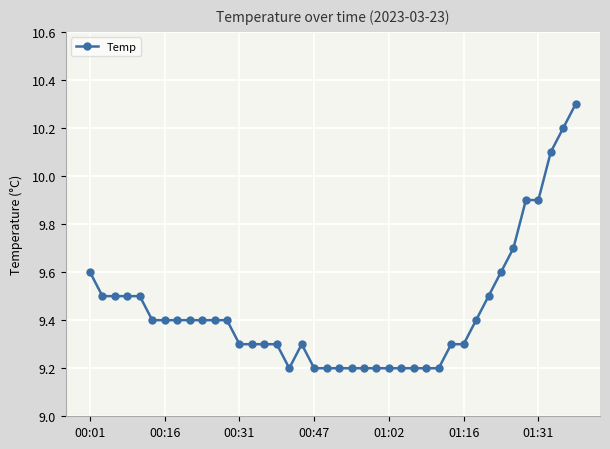

What is the smallest value displayed?

9.2